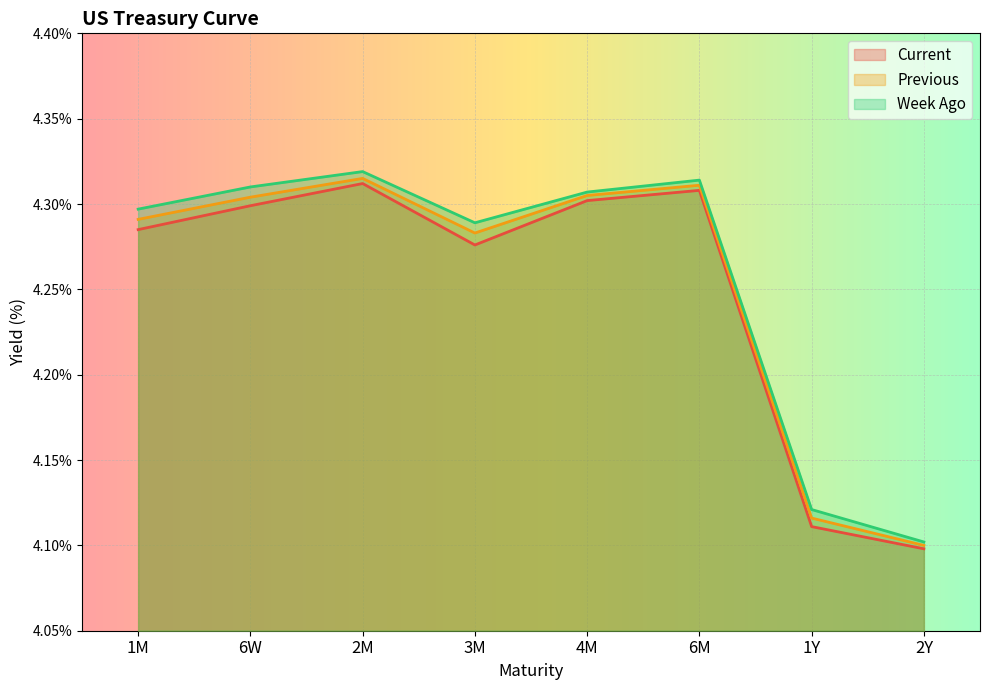

True or false: Previous has more than 2 points higher than both neighbors.

False